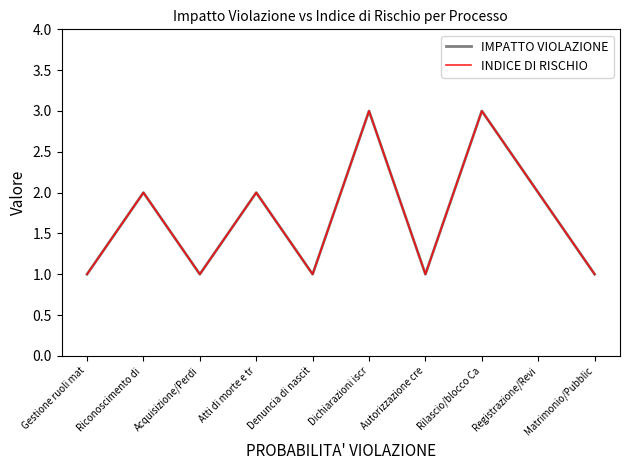

True or false: INDICE DI RISCHIO and IMPATTO VIOLAZIONE cross at least once.

False